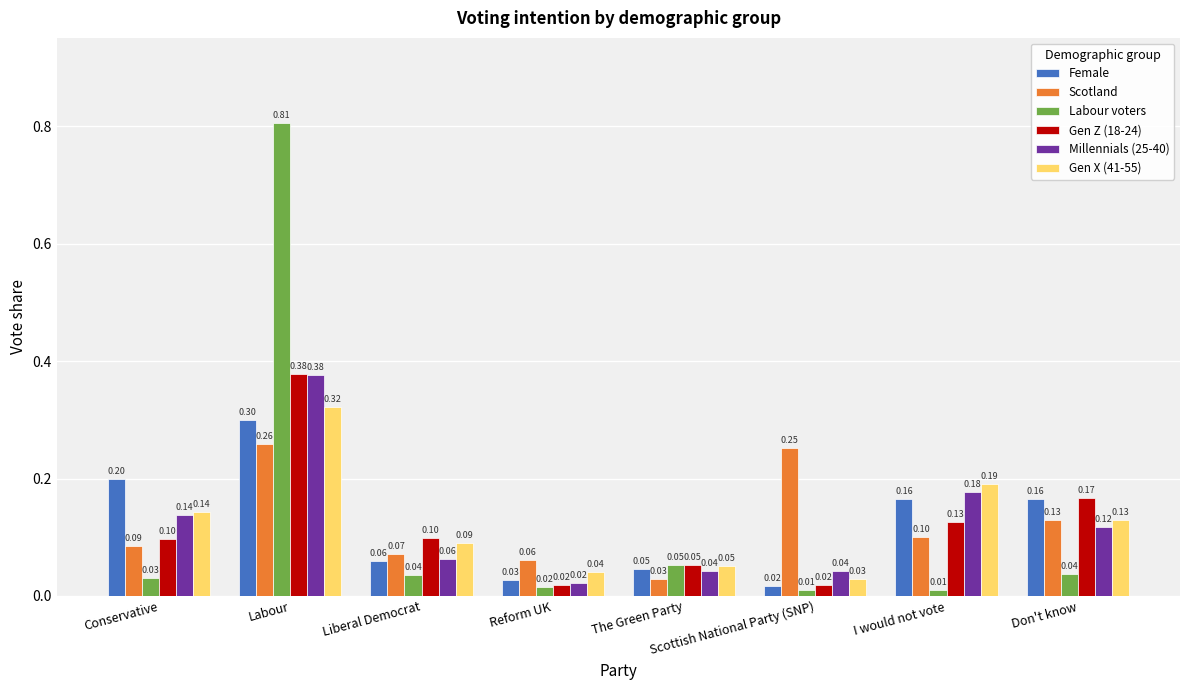

Is the value of Gen X (41-55) at Labour greater than the value of Millennials (25-40) at The Green Party?

Yes